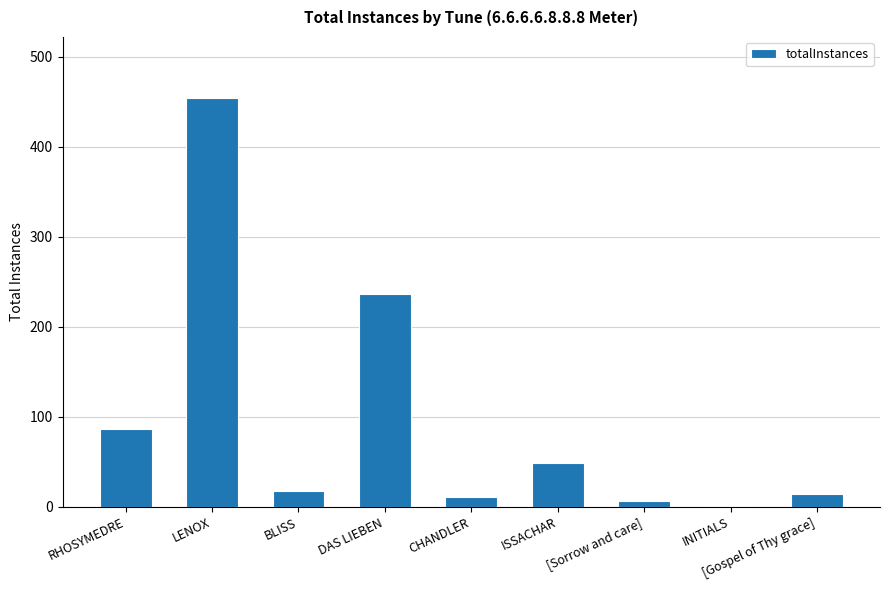

What is the greatest value displayed?

454